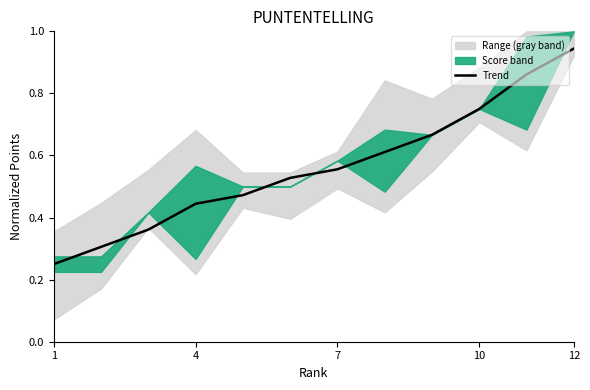

What is the value of the 8th point from the left?

0.4